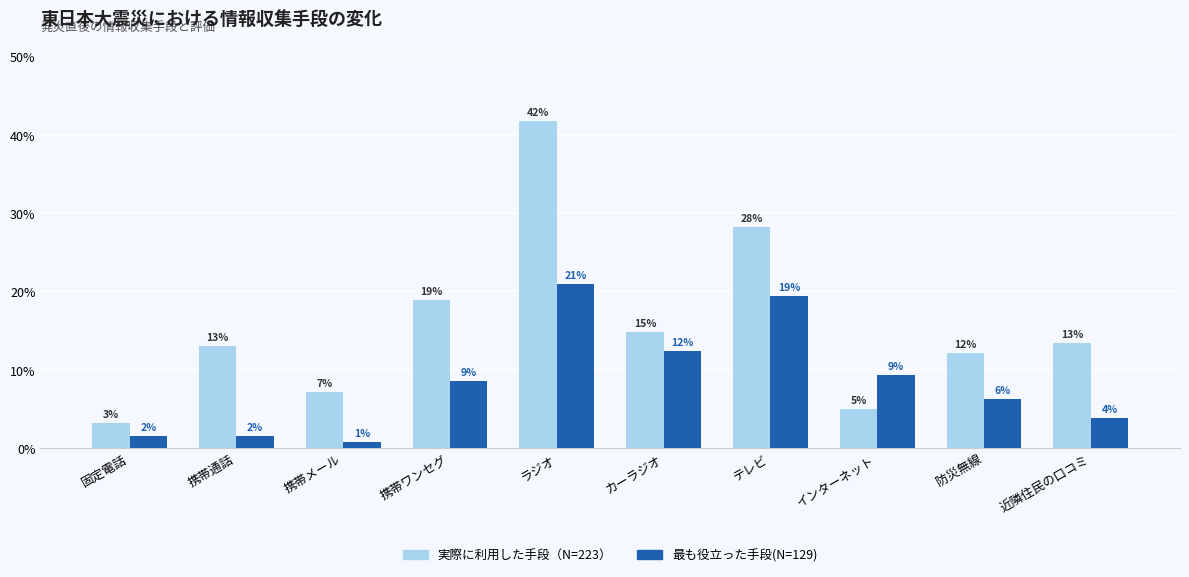

Which series has the largest total across all categories?

実際に利用した手段（N=223）